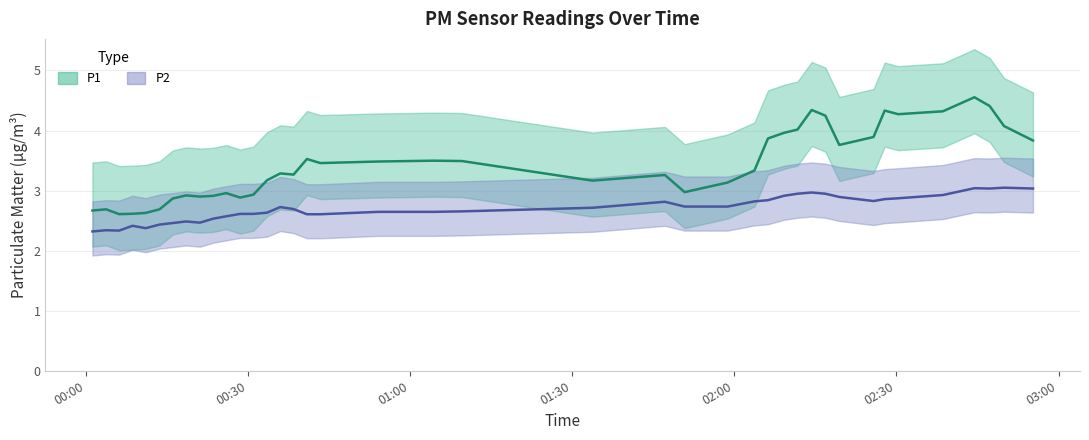

True or false: P2 and P1 cross at least once.

False